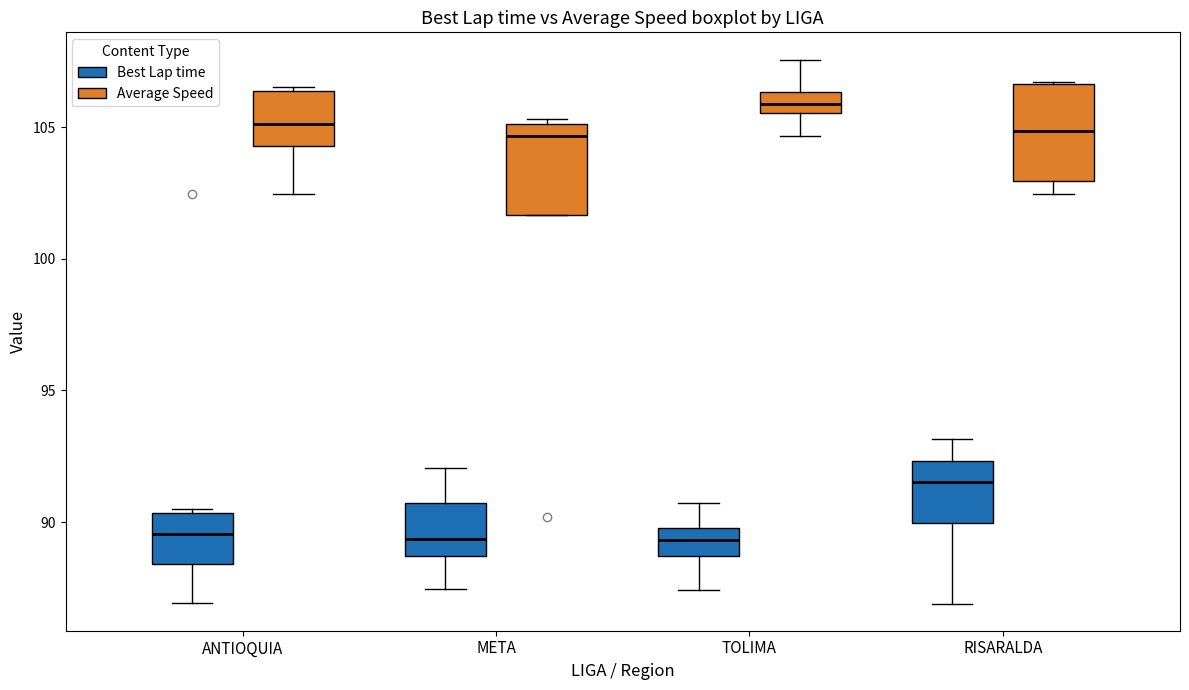

Where is the lower edge of the box for ANTIOQUIA (Average Speed) on the y-axis? The values are not printed on the chart, so give them approximately, as read against the axis.

104.5